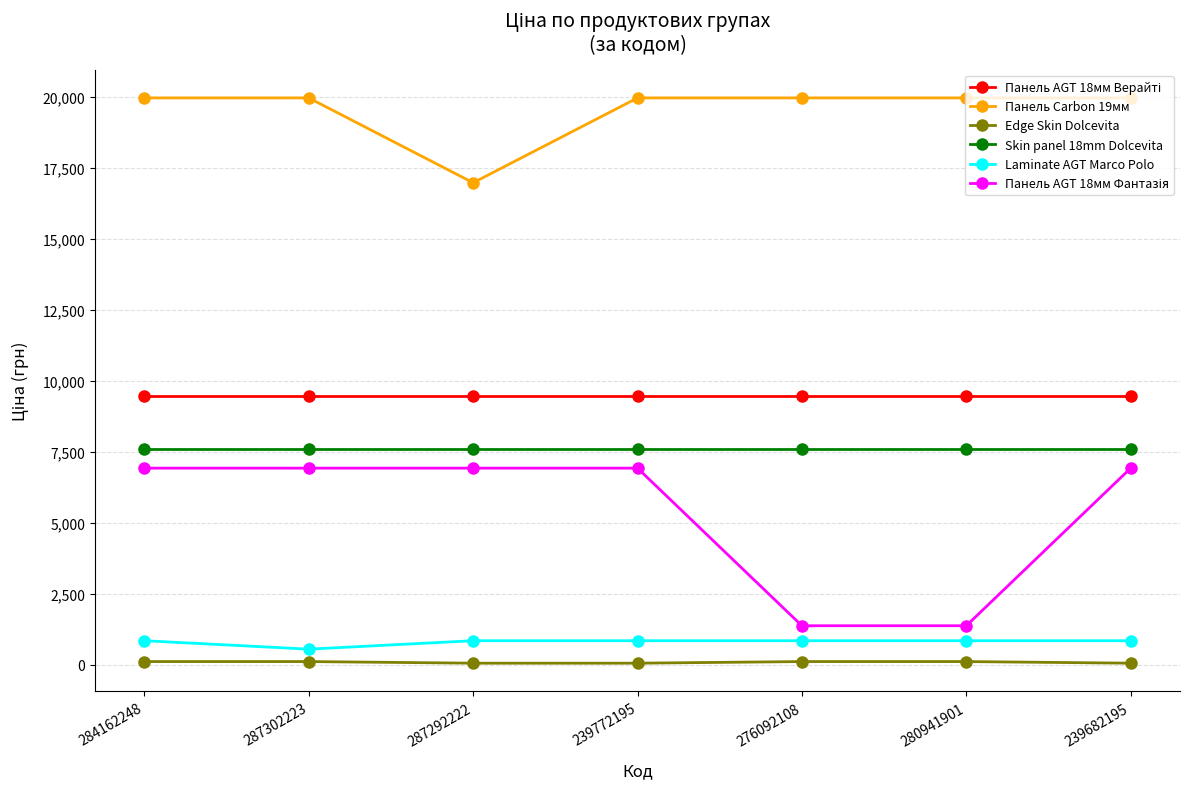

Which series has the largest total across all categories?

Панель Carbon 19мм